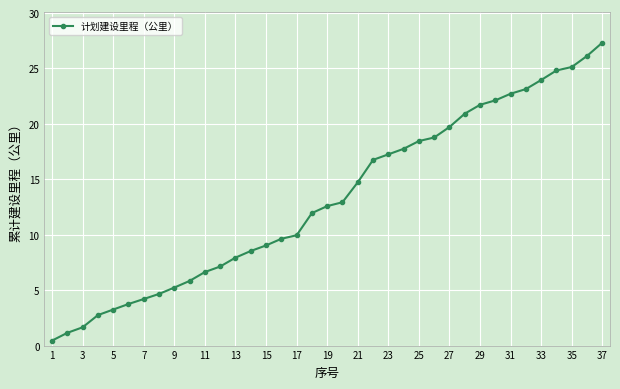

Is this an area chart (filled region under the line)?

No